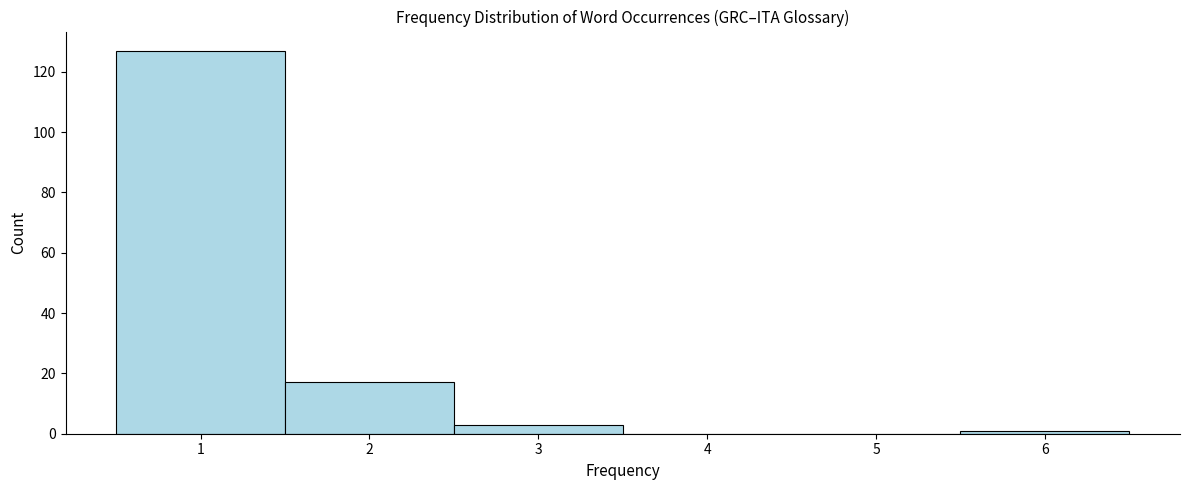

Over which range of the x-axis is the bar tallest?

0.5 to 1.5